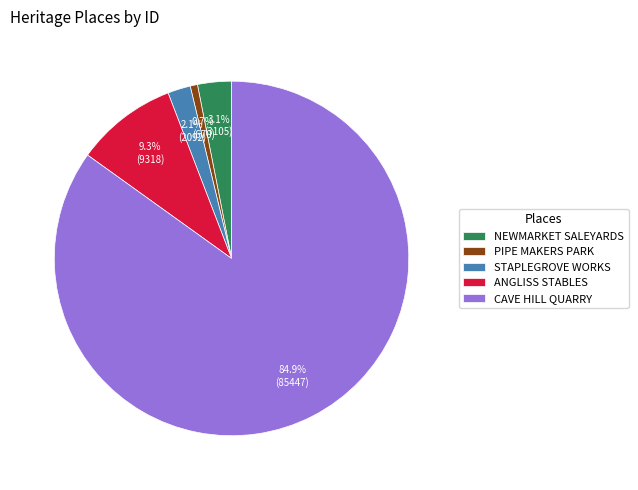

To the nearest percent, what is the average slice percentage?

20%